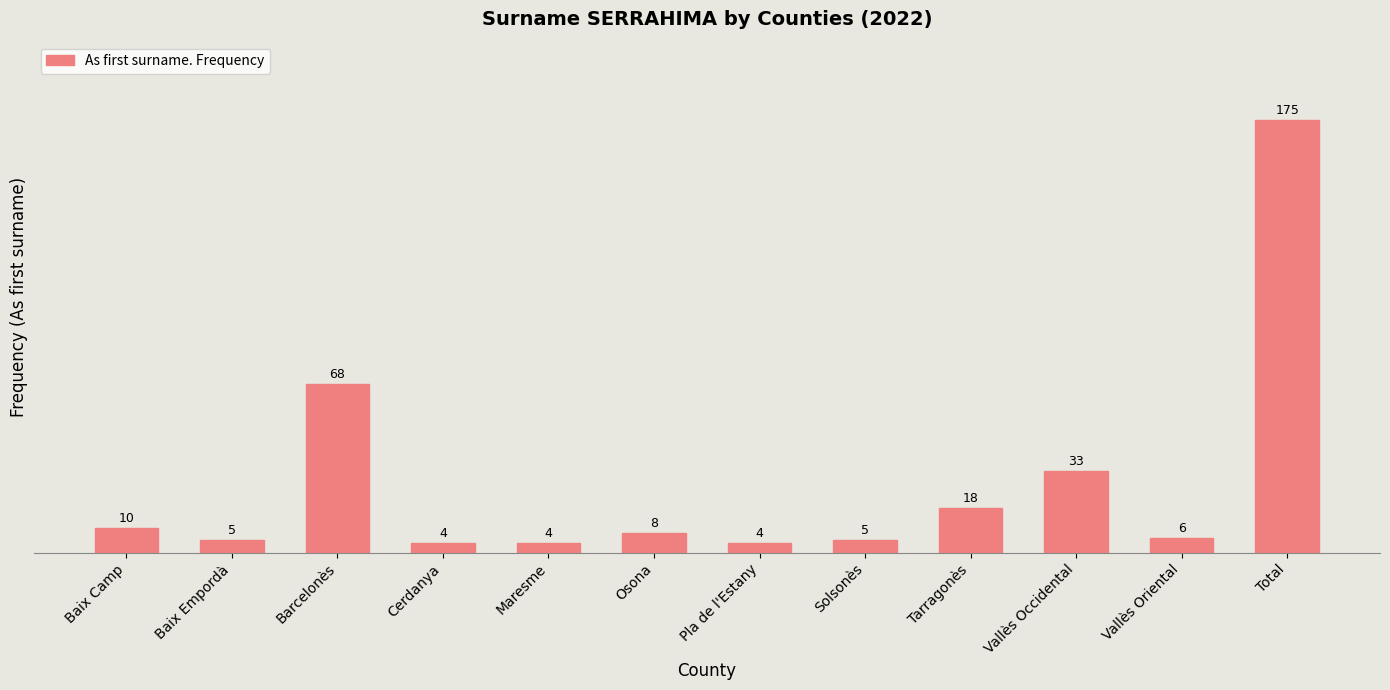

What is the sum of all values?

340